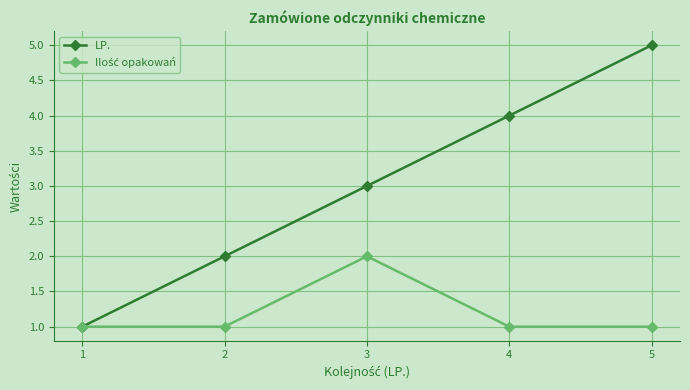

List the labels in order of LP. value, smallest first.

1, 2, 3, 4, 5